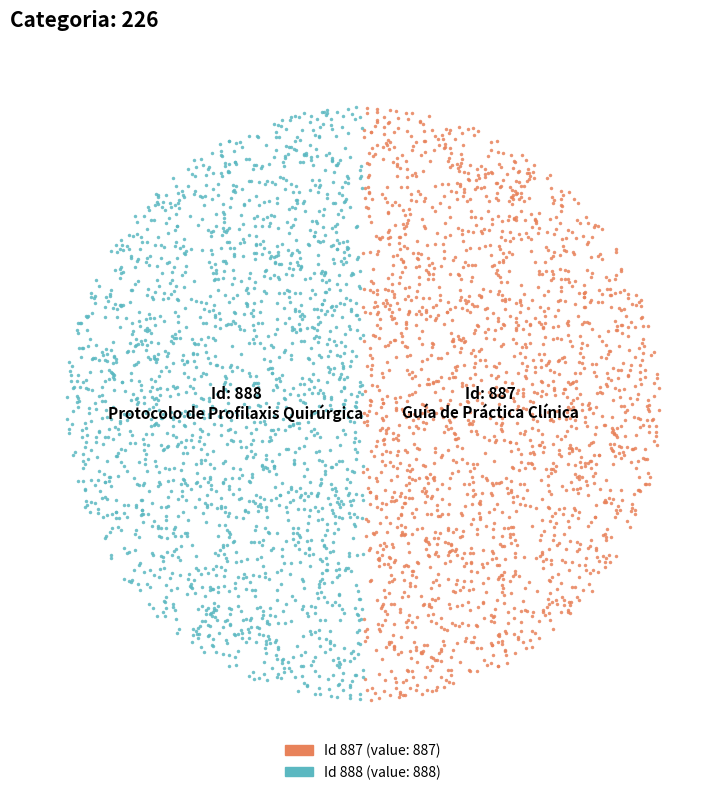

What percentage is NOT represented by 888?

50.0%